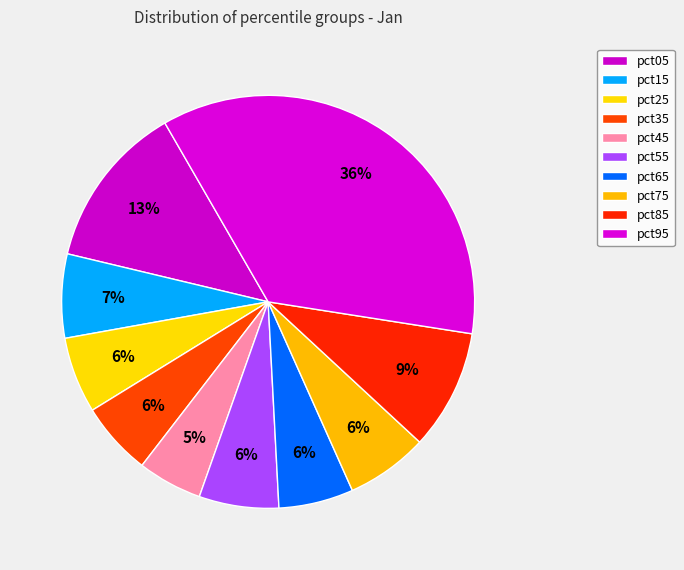

To the nearest percent, what percentage of the pie is pct55?

6%